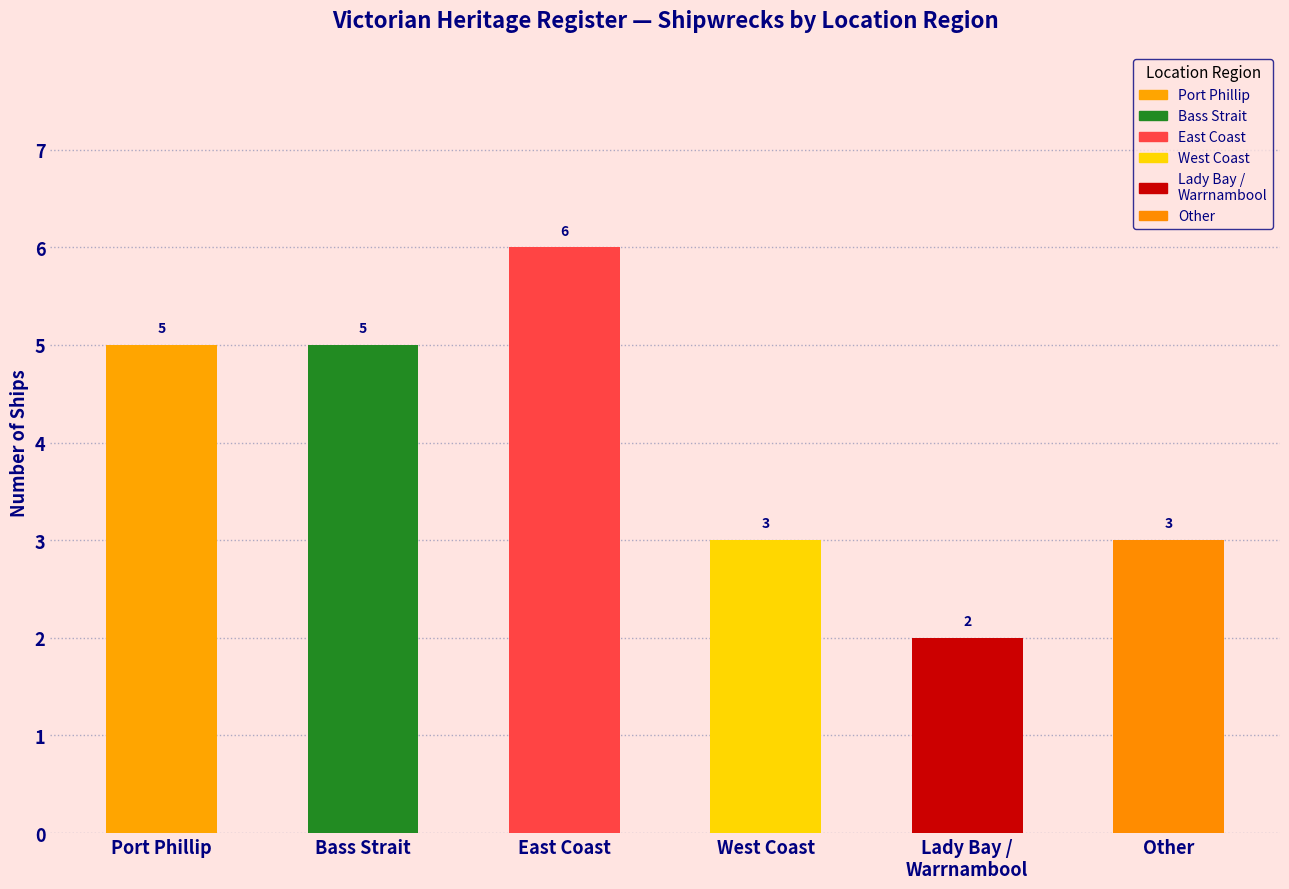

What position from the left is Bass Strait?

2